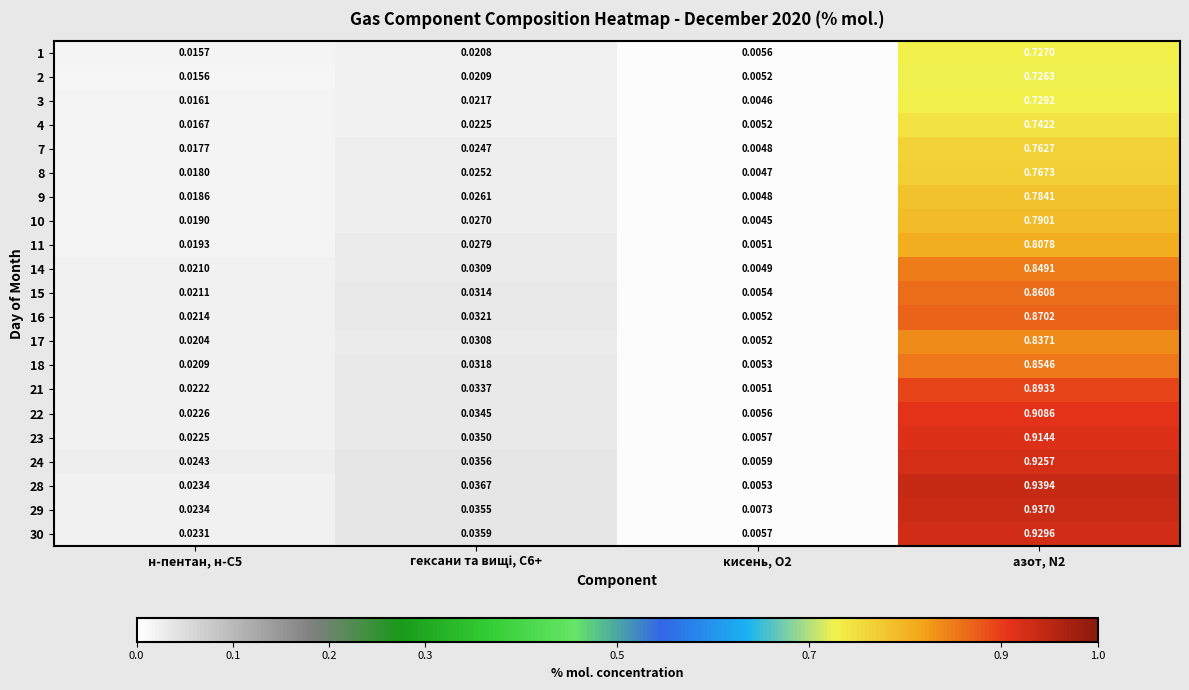

Is the value of 29 at азот, N2 greater than the value of 7 at н-пентан, н-С5?

Yes